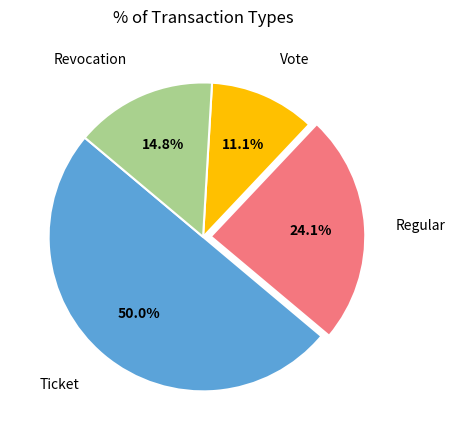

Does Regular represent more than half of the total?

No